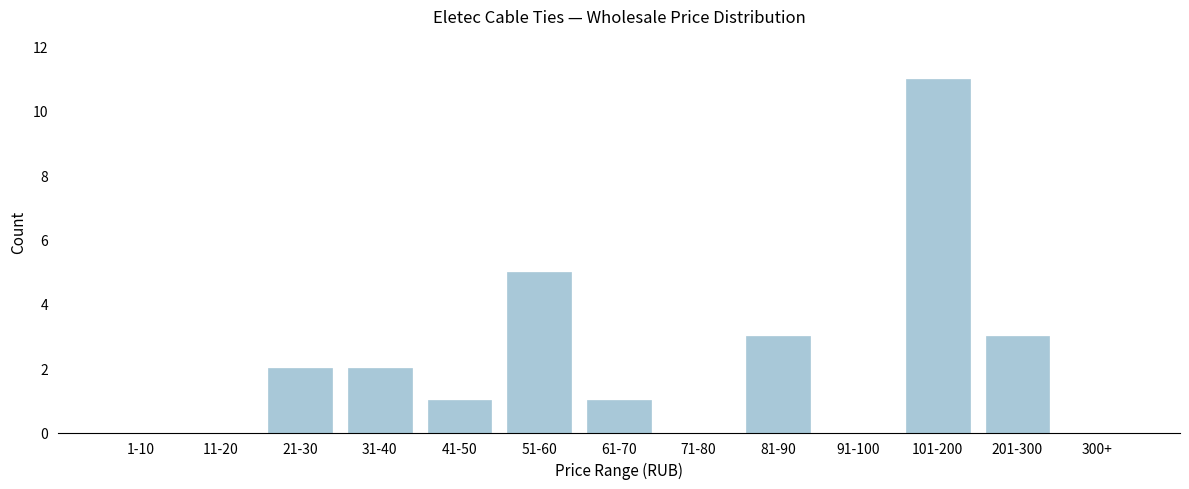

Reading right to left, transcribe all the data shown in this chart.

300+=0	201-300=3	101-200=11	91-100=0	81-90=3	71-80=0	61-70=1	51-60=5	41-50=1	31-40=2	21-30=2	11-20=0	1-10=0